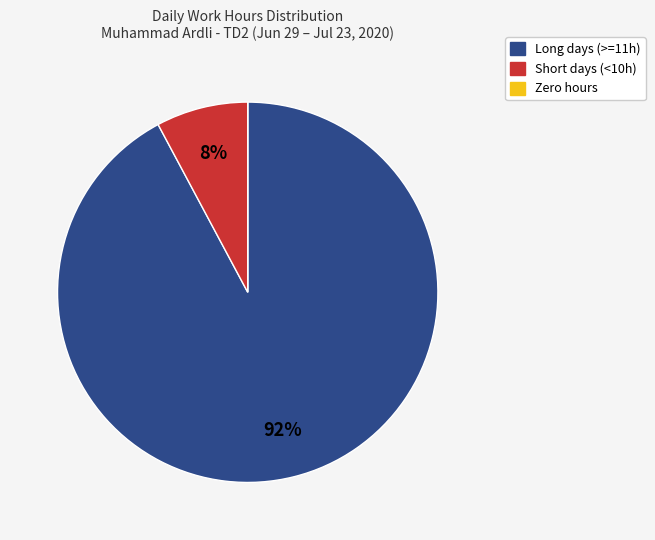

Is there a majority slice in this chart?

Yes